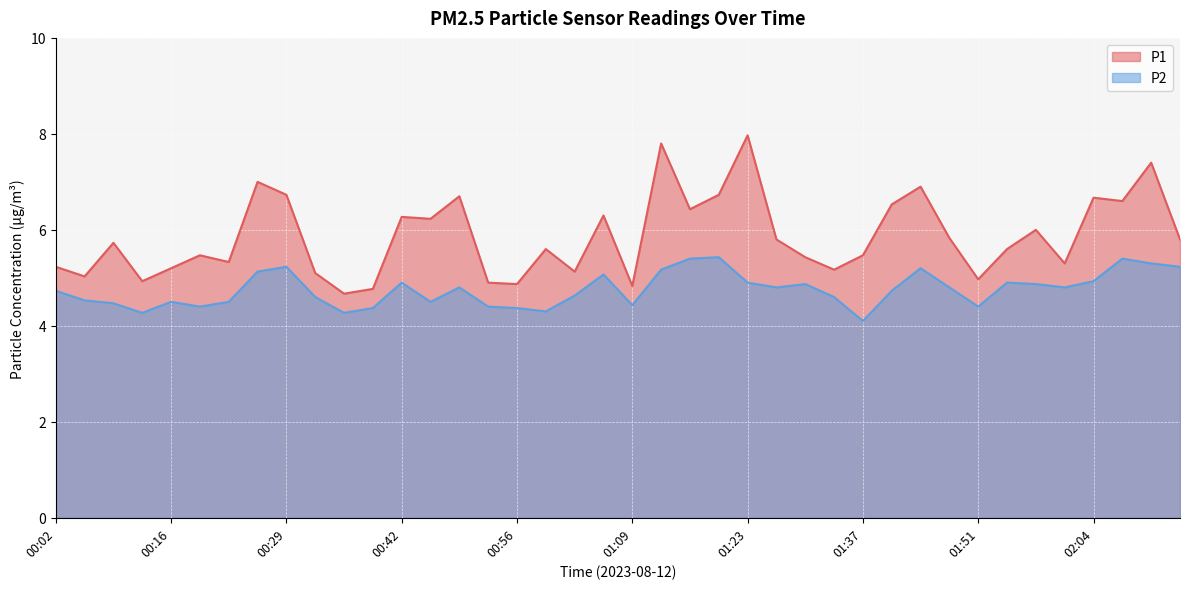

Which series has the largest total across all categories?

P1